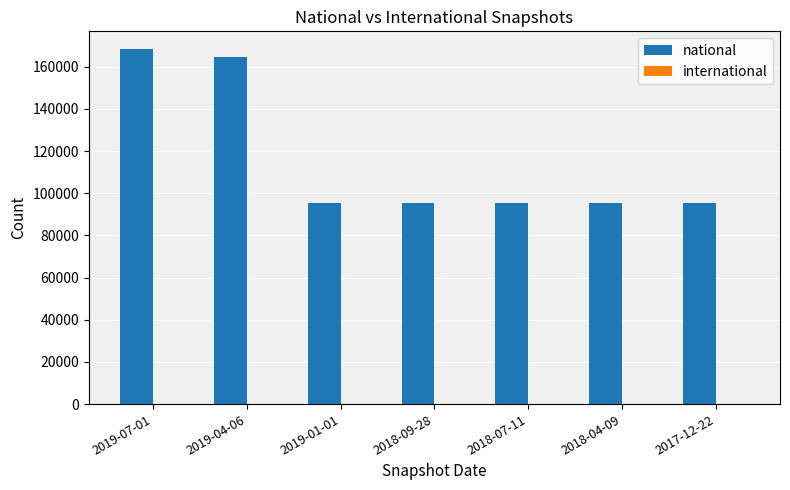

Which series changed the most between 2019-07-01 and 2017-12-22?

national